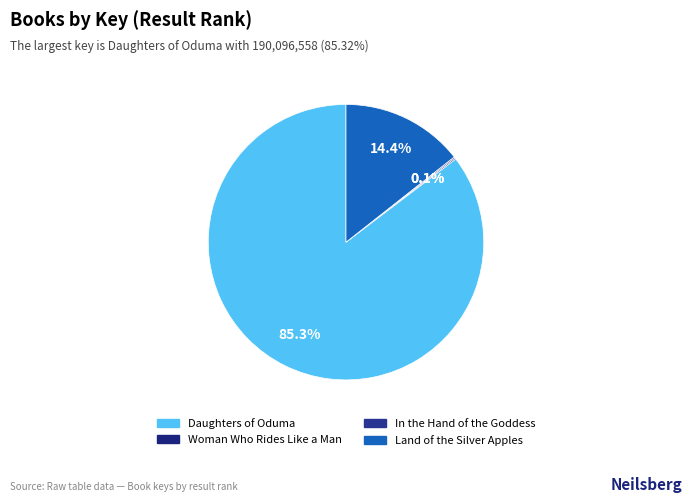

Is the sum of Woman Who Rides Like a Man and Daughters of Oduma greater than half?

Yes